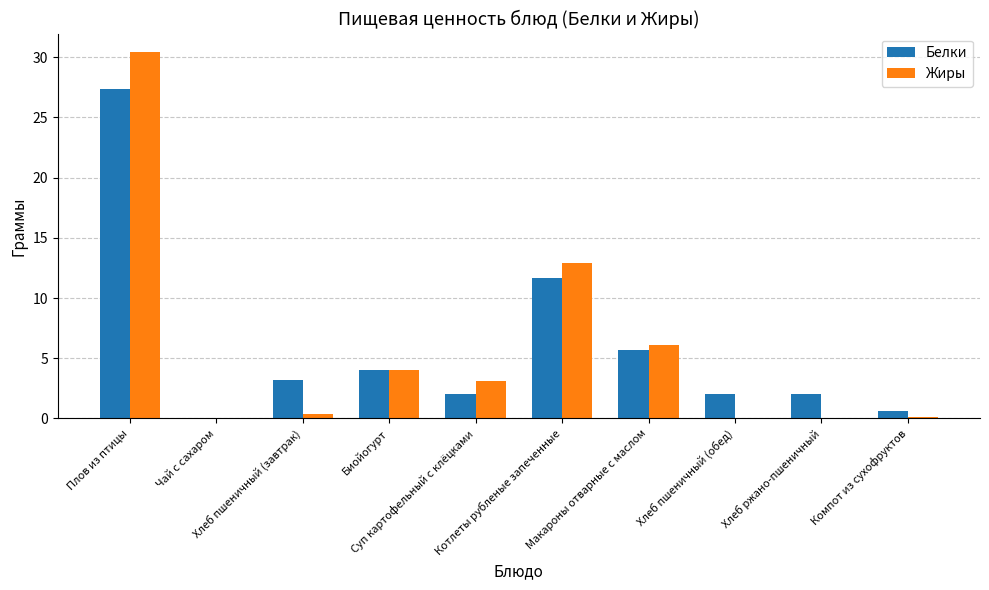

How many groups of bars are there?

10